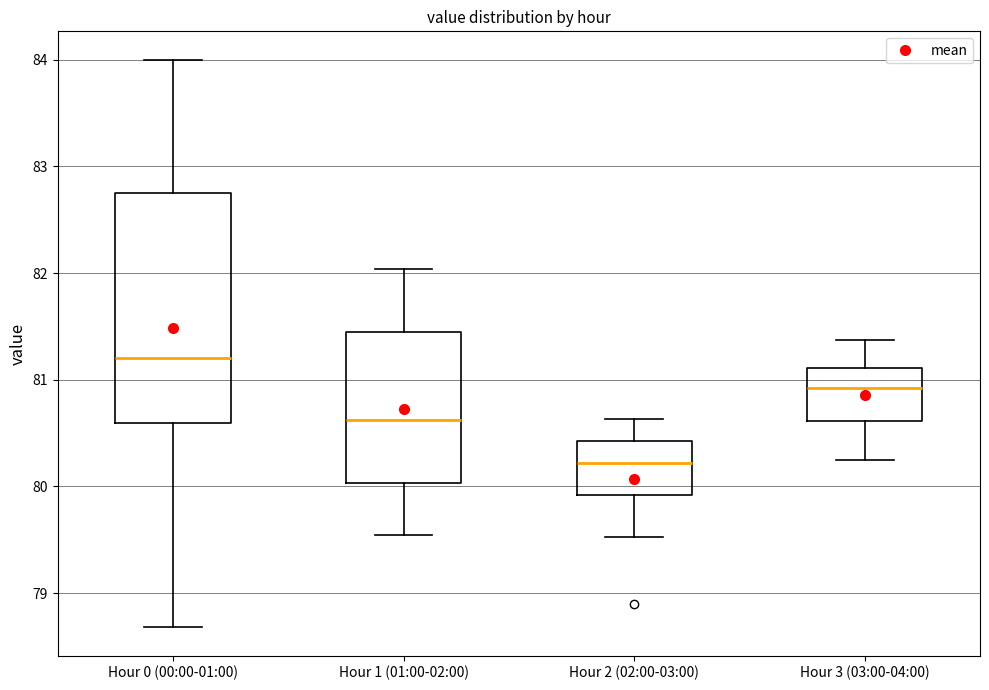

Which box's median line is the highest?

Hour 0 (00:00-01:00)